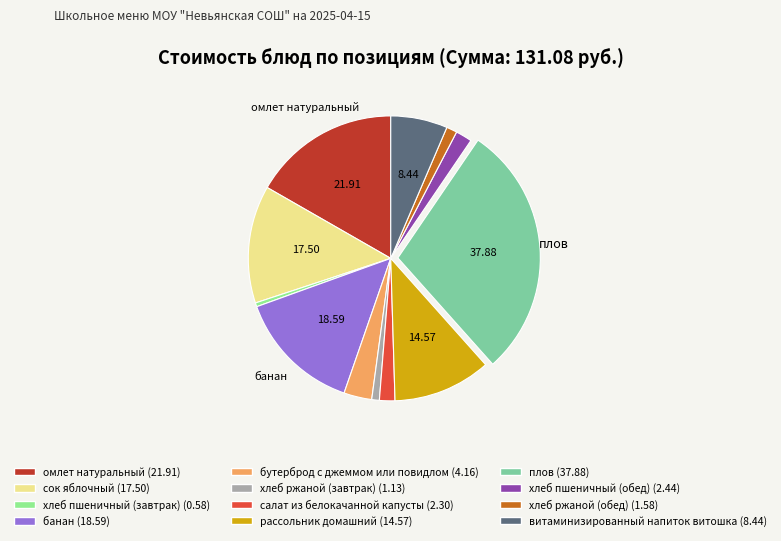

How many slices are in this pie chart?

12